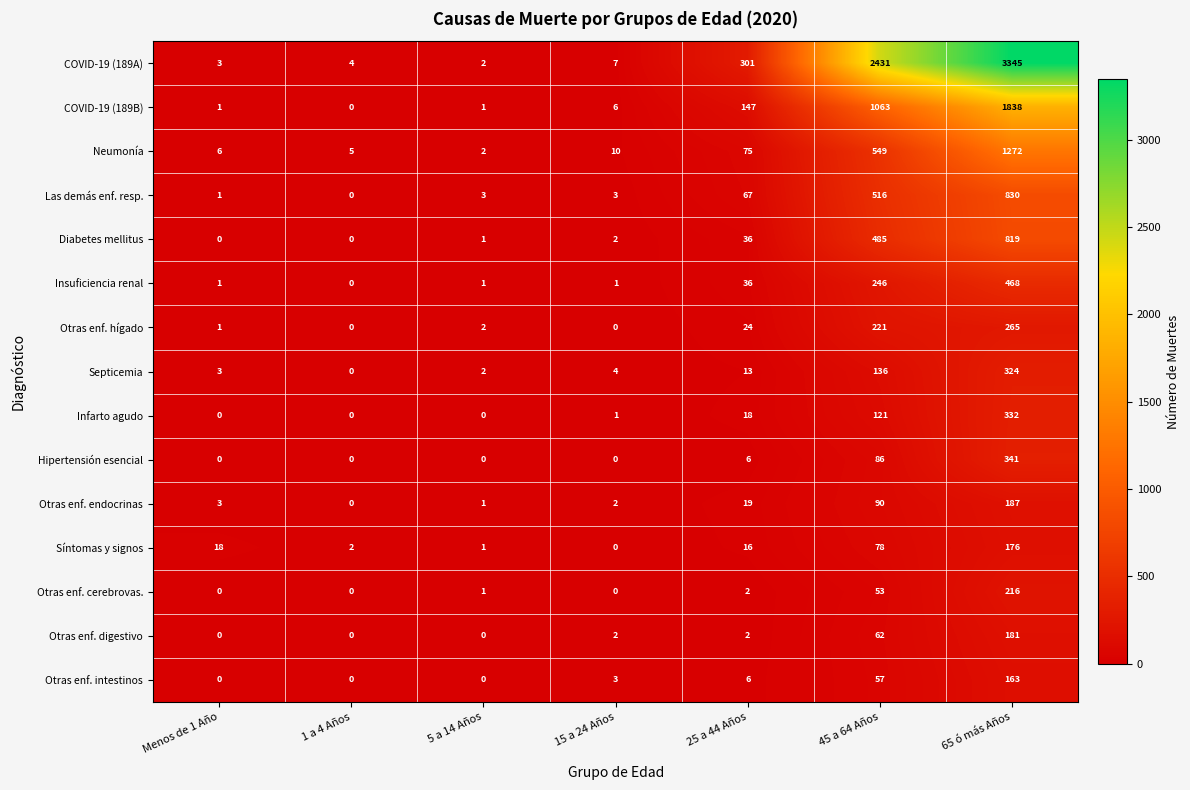

Where is Insuficiencia renal nearest to the value 234?

45 a 64 Años